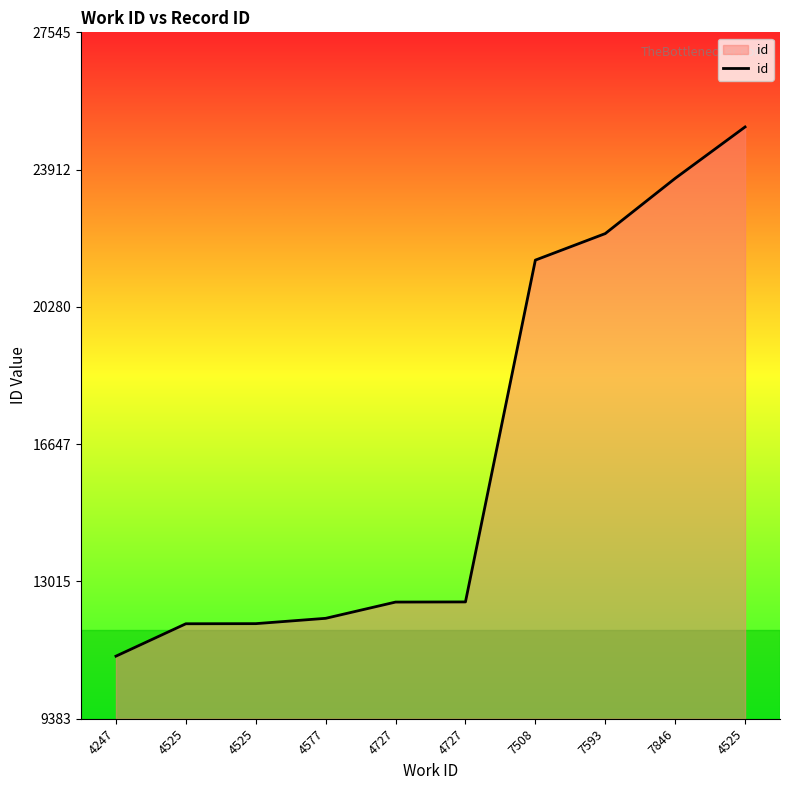

What is the difference between the maximum and minimum values?

14002